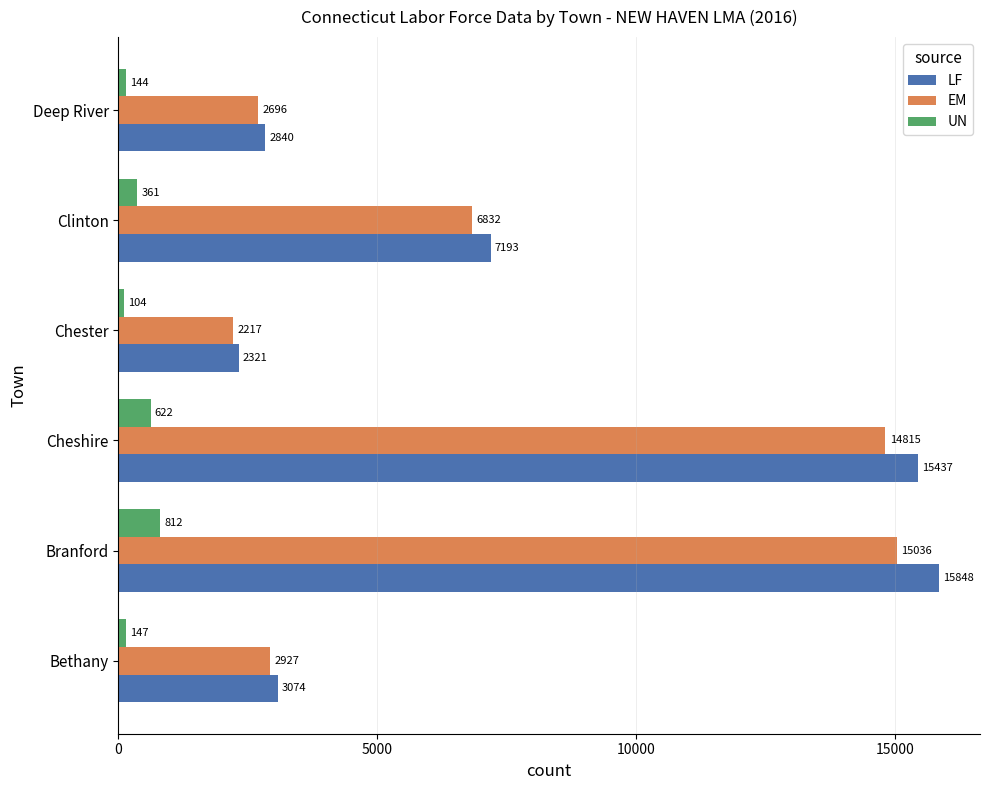

List the labels in order of LF value, largest first.

Branford, Cheshire, Clinton, Bethany, Deep River, Chester